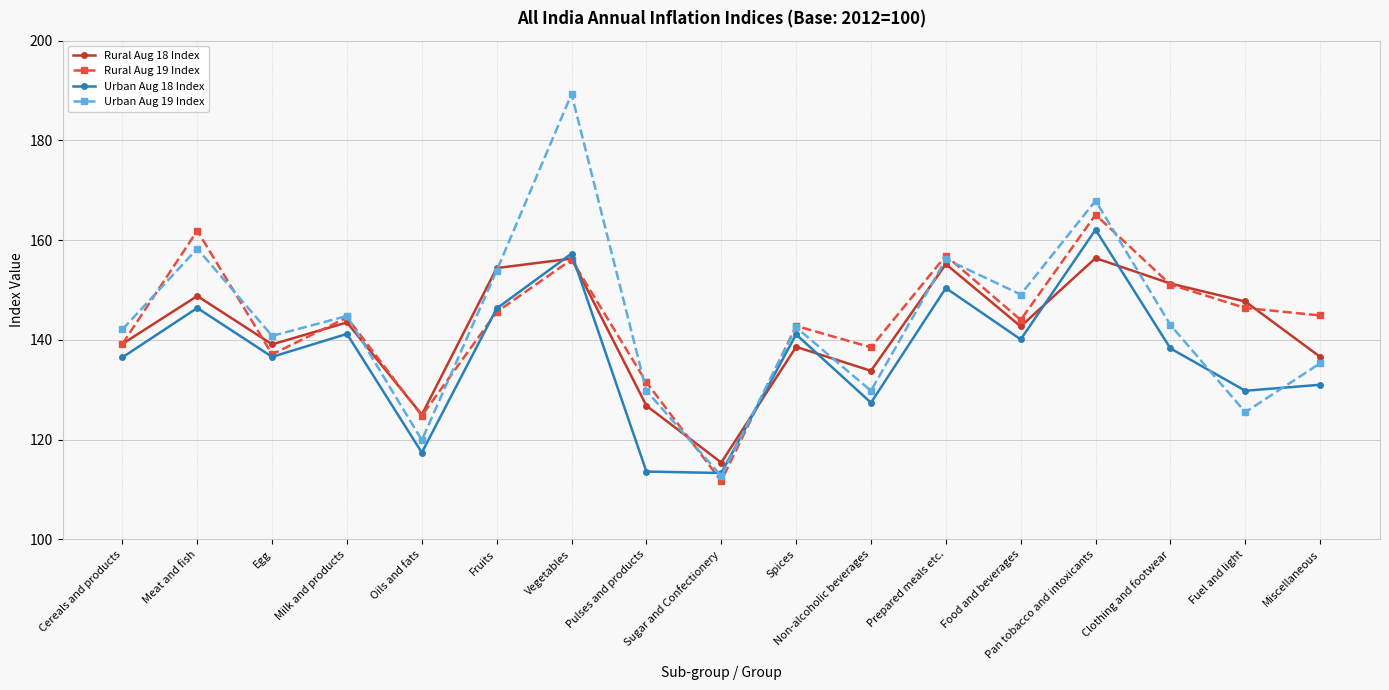

How many interior local valleys does the Rural Aug 18 Index series have?

5